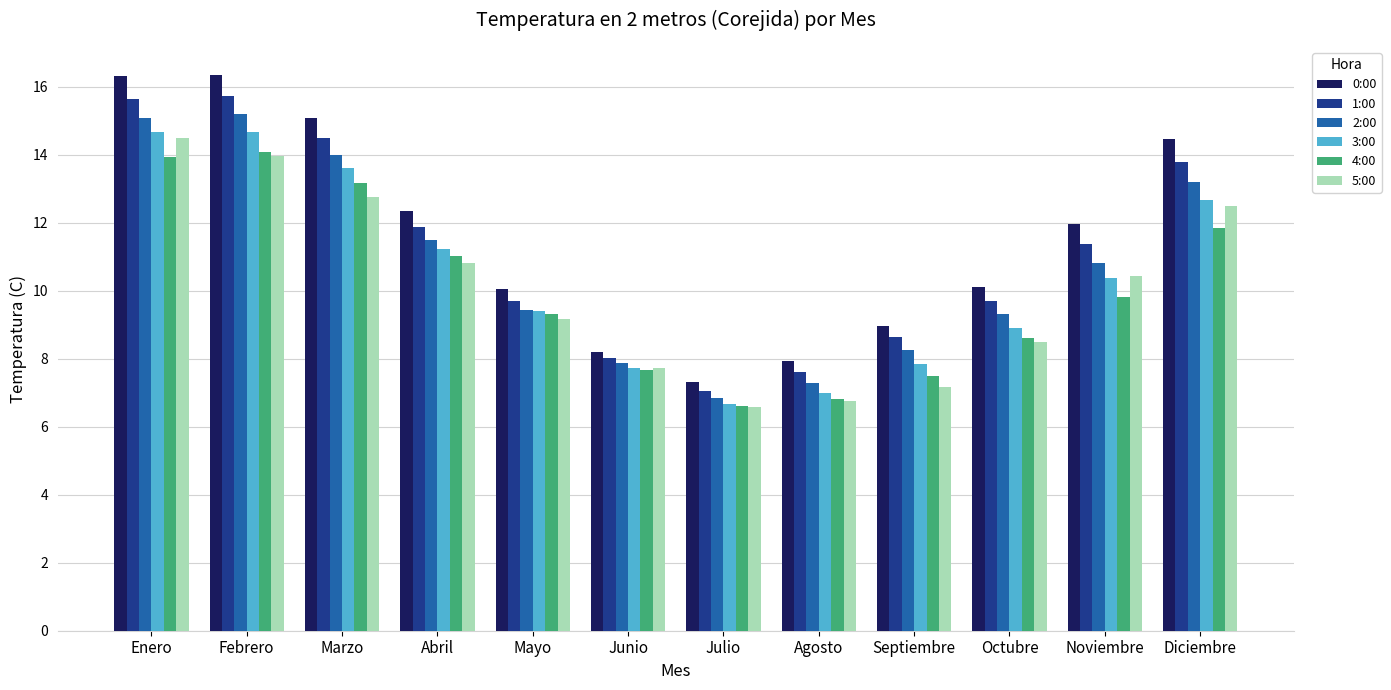

Is it true that 2:00 equals 20.6 at Marzo?

False